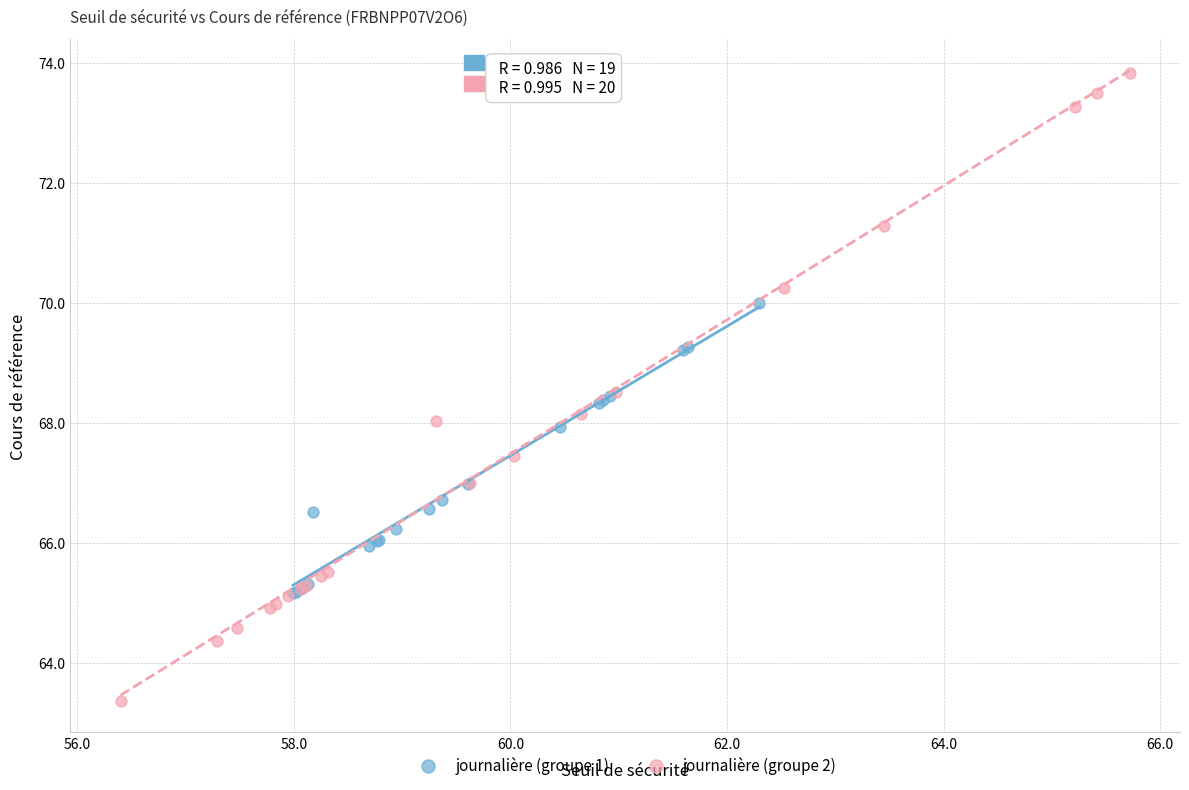

What are all the series names shown in the legend?

journalière (groupe 1), journalière (groupe 2)